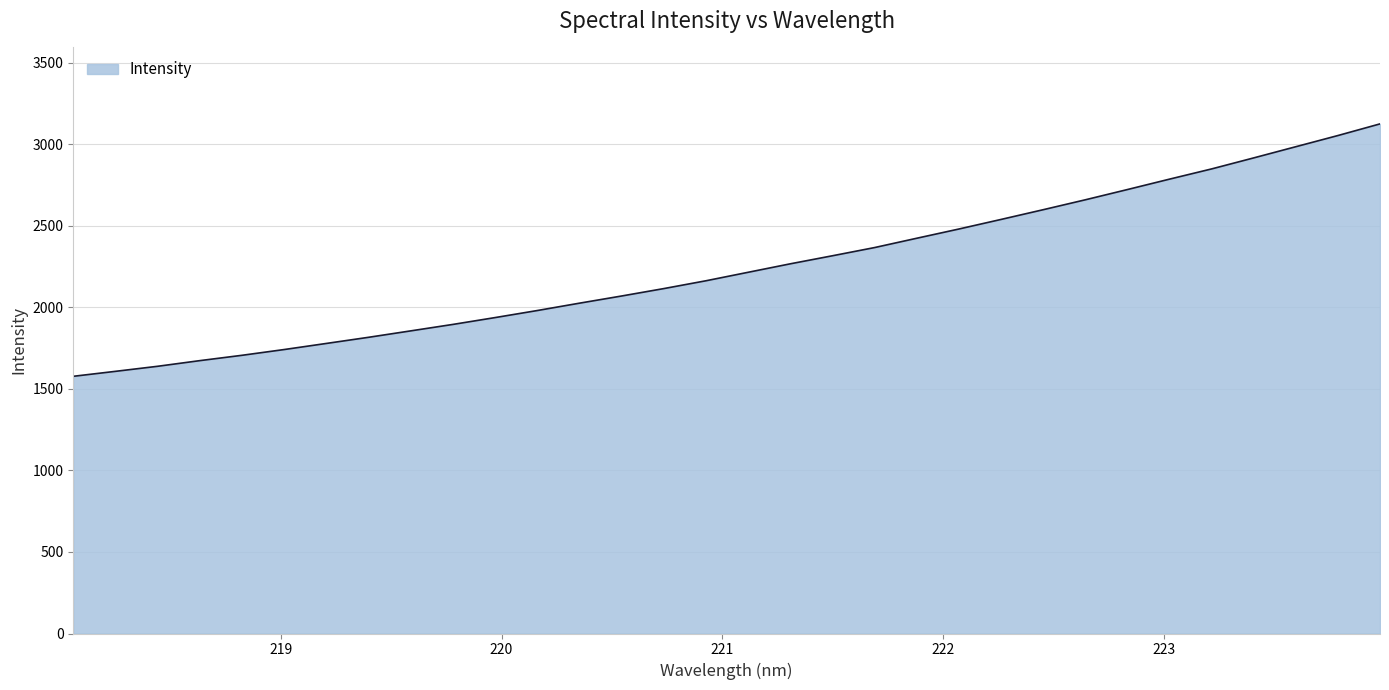

What is the minimum value shown in the chart?

1577.5